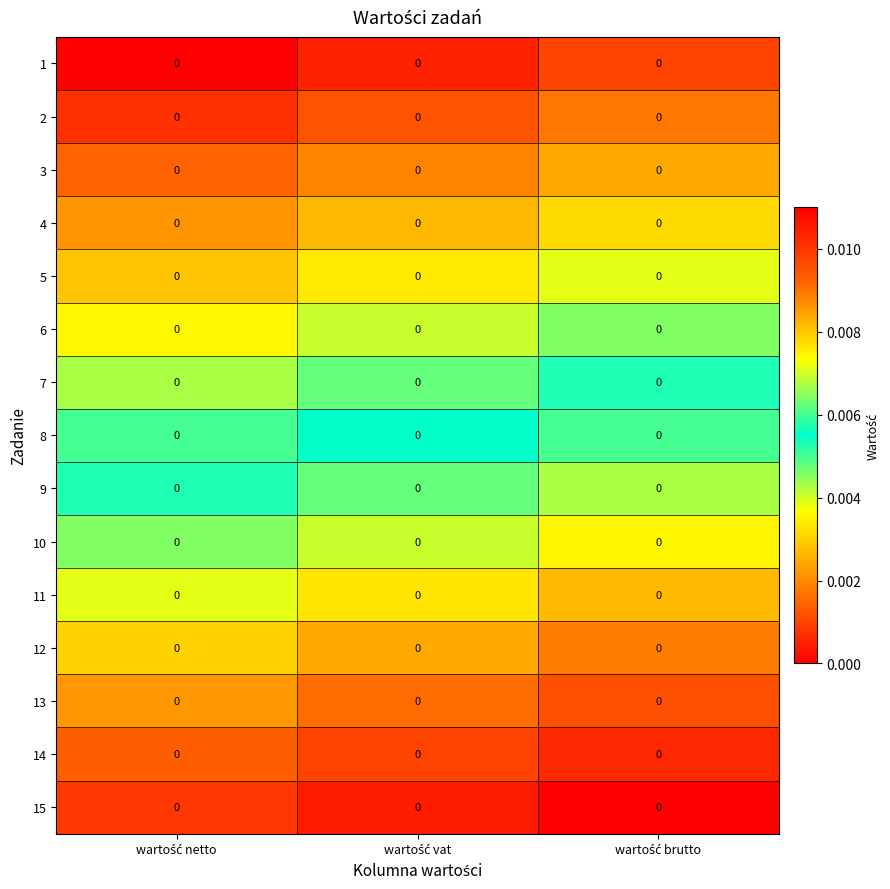

Is the value of 12 at wartość brutto greater than the value of 4 at wartość netto?

Yes